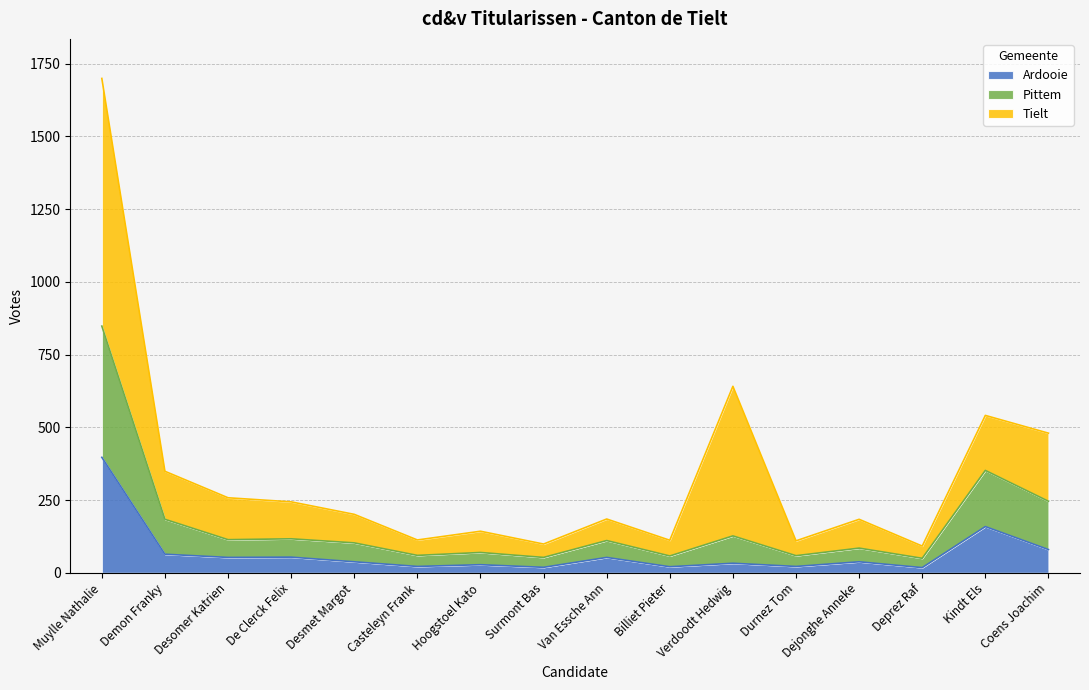

What are all the series names shown in the legend?

Ardooie, Pittem, Tielt